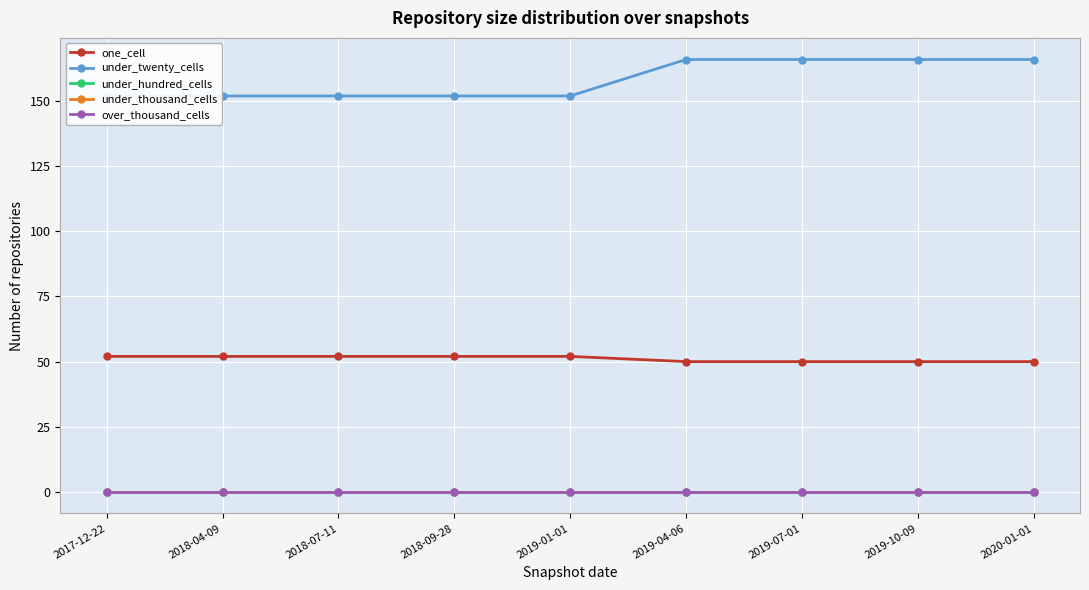

What are all the series names shown in the legend?

one_cell, under_twenty_cells, under_hundred_cells, under_thousand_cells, over_thousand_cells